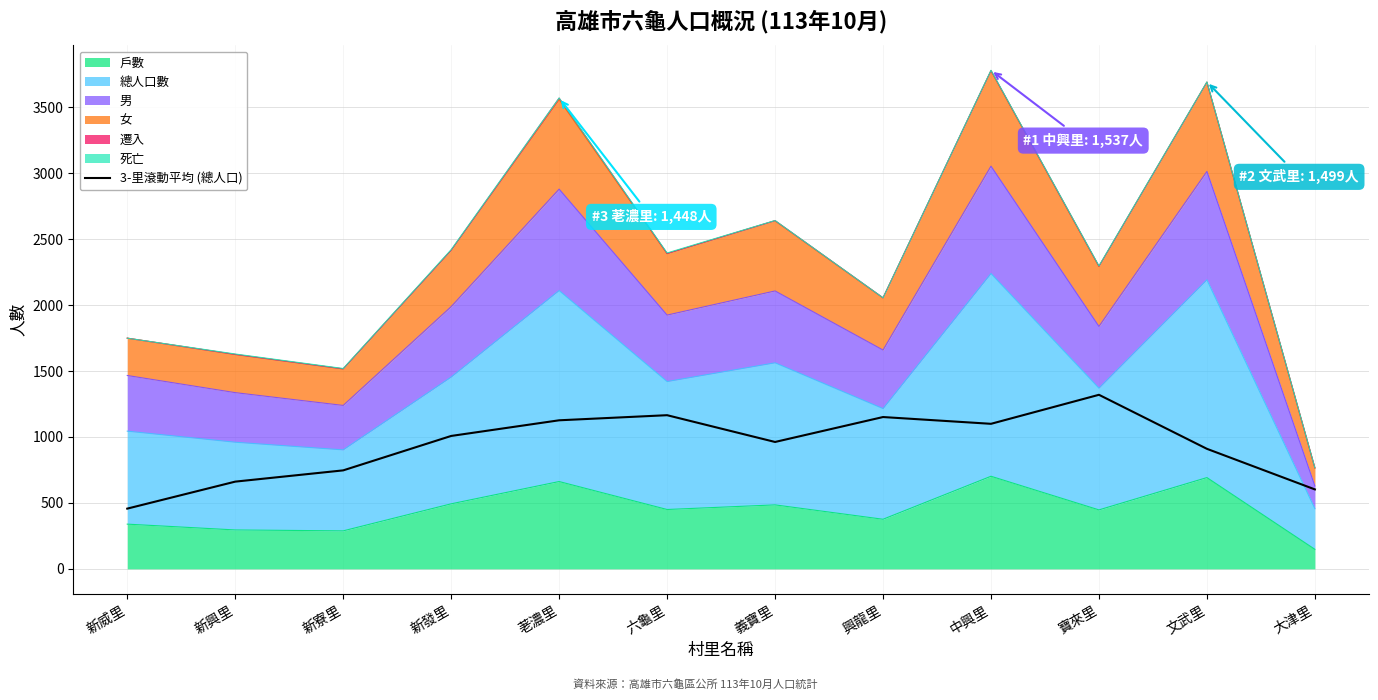

Is it true that the value at 中興里 is 1099.7?

True